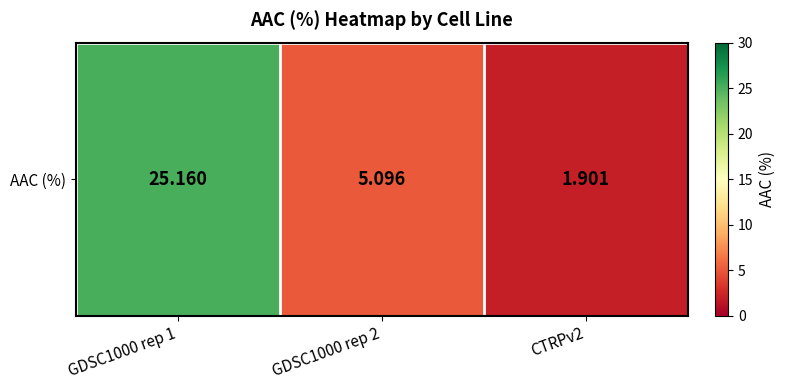

What is the smallest value displayed?

1.9